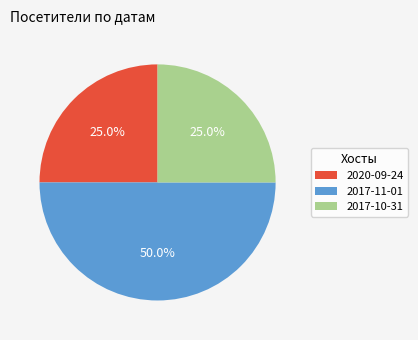

Which category has the biggest portion of the pie?

2017-11-01